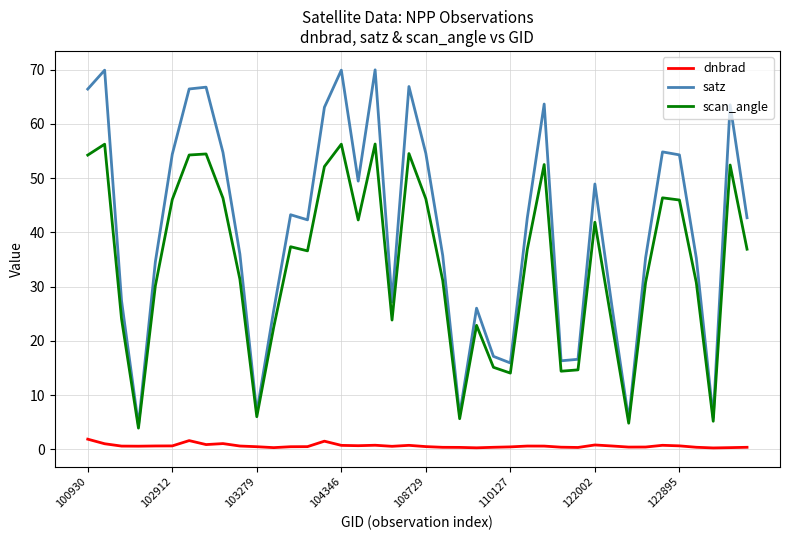

Which series has the largest total across all categories?

satz